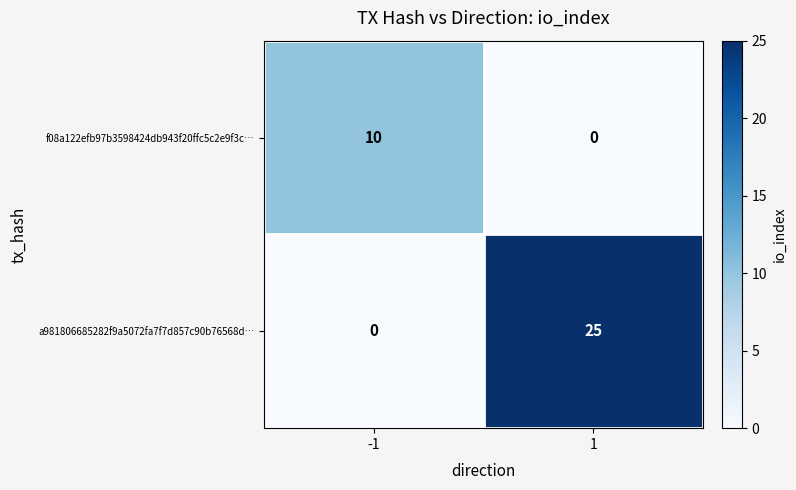

What is the difference between the maximum and minimum values in the a981806685282f9a5072fa7f7d857c90b76568d… series?

25